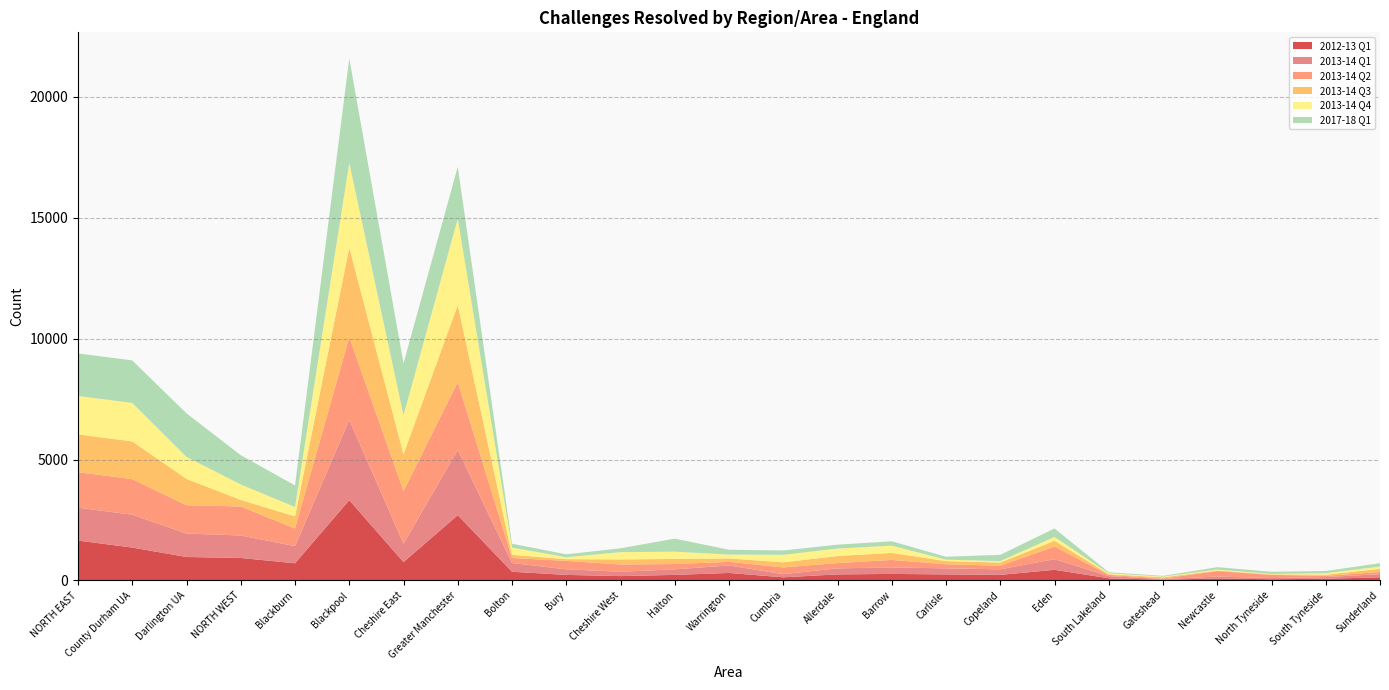

Reading left to right, what are all the values shown in this chart?

2012-13 Q1: 1650	1360	970	930	710	3320	760	2700	360	230	180	230	310	130	250	270	250	230	440	90	30	80	50	70	130
2013-14 Q1: 1360	1360	970	930	710	3320	760	2700	360	230	180	230	310	130	250	270	250	230	440	90	30	80	50	70	130
2013-14 Q2: 1470	1470	1170	1200	730	3420	2180	2800	210	350	300	220	150	280	220	310	170	150	520	50	20	230	130	50	90
2013-14 Q3: 1560	1560	1090	270	500	3700	1520	3190	130	70	210	210	140	210	290	290	130	130	240	30	50	20	20	50	130
2013-14 Q4: 1590	1590	910	640	390	3510	1610	3570	300	80	300	300	160	310	310	300	60	60	160	40	30	40	20	60	95
2017-18 Q1: 1760	1760	1800	1210	890	4320	2150	2150	160	120	160	540	200	180	160	180	120	260	350	40	30	100	90	90	140